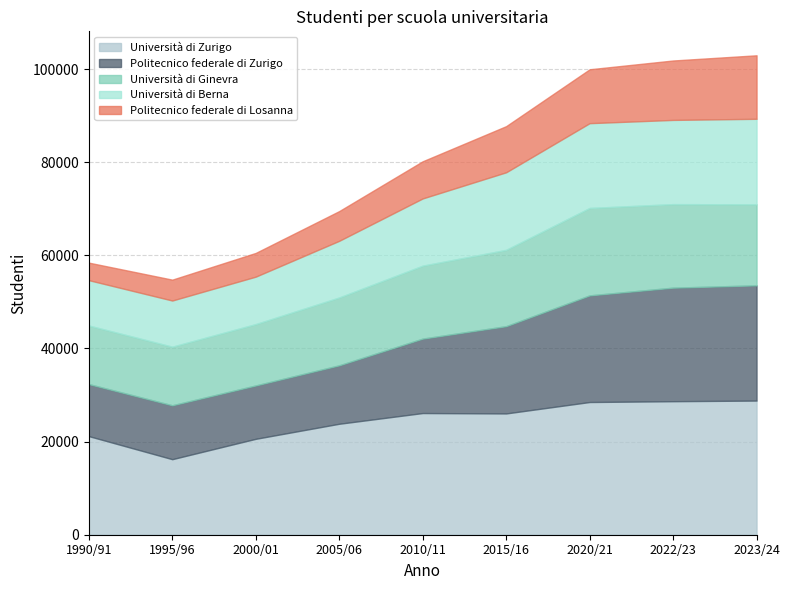

At which category is the sum across all series the highest?

2023/24